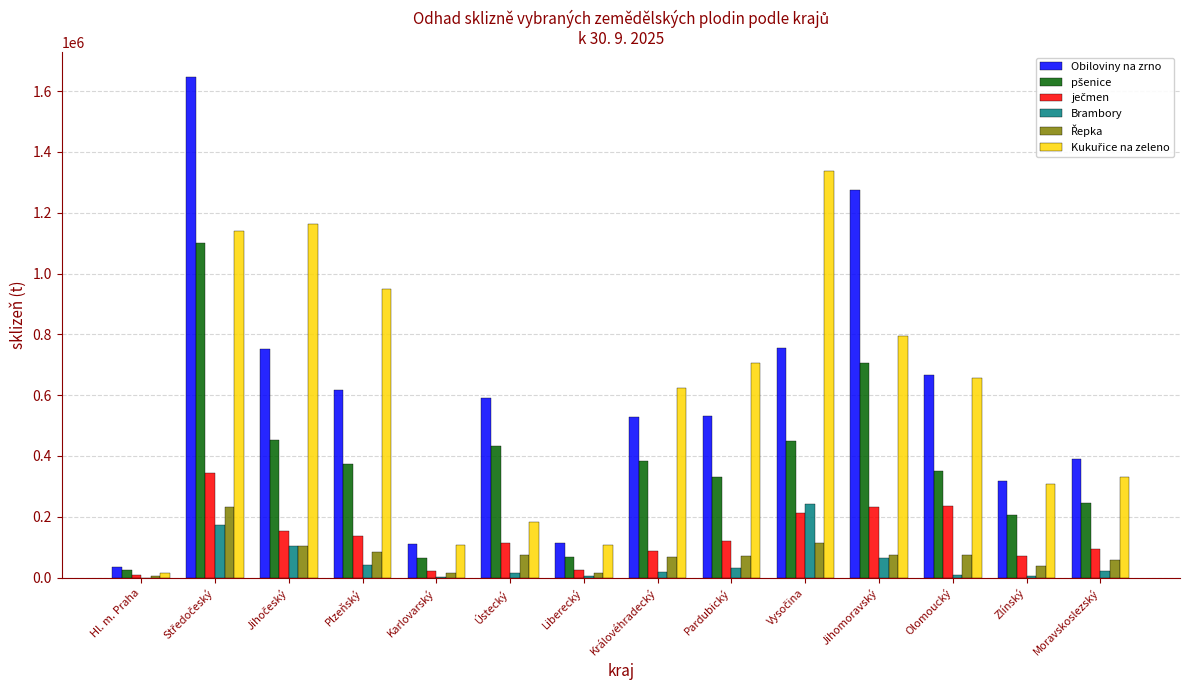

Which series has the widest spread of values?

Obiloviny na zrno